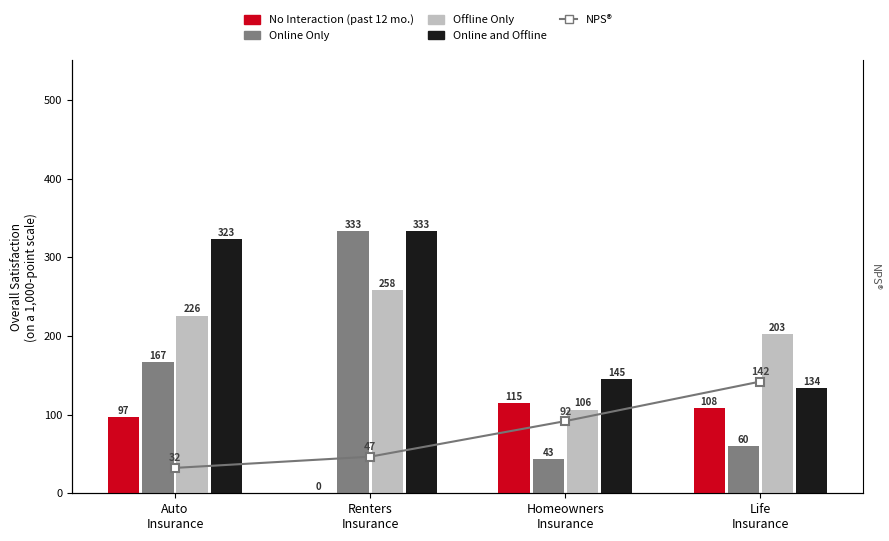

Reading left to right, list all the values displayed in this chart.

NPS®: 32.3	46.5	91.7	142.0
No Interaction: 96.8	0.0	114.9	107.8
Online Only: 166.7	333.3	43.5	60.0
Offline Only: 225.8	258.1	106.4	202.6
Online and Offline: 322.6	333.3	144.7	133.6